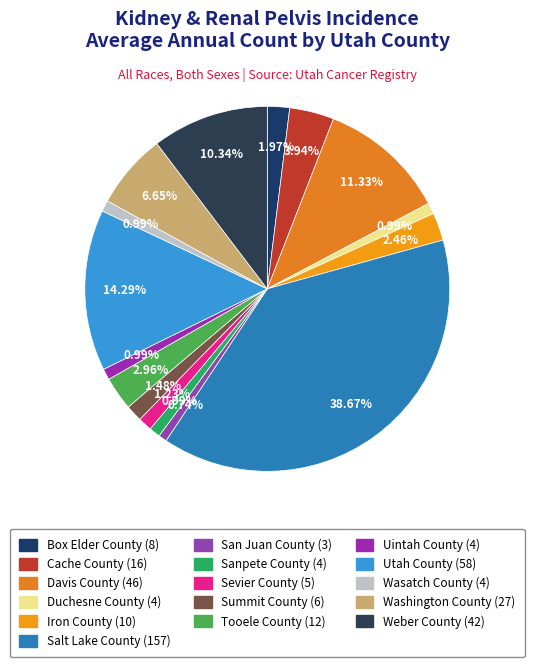

To the nearest percent, what is the difference between the largest and smallest slice percentages?

38%